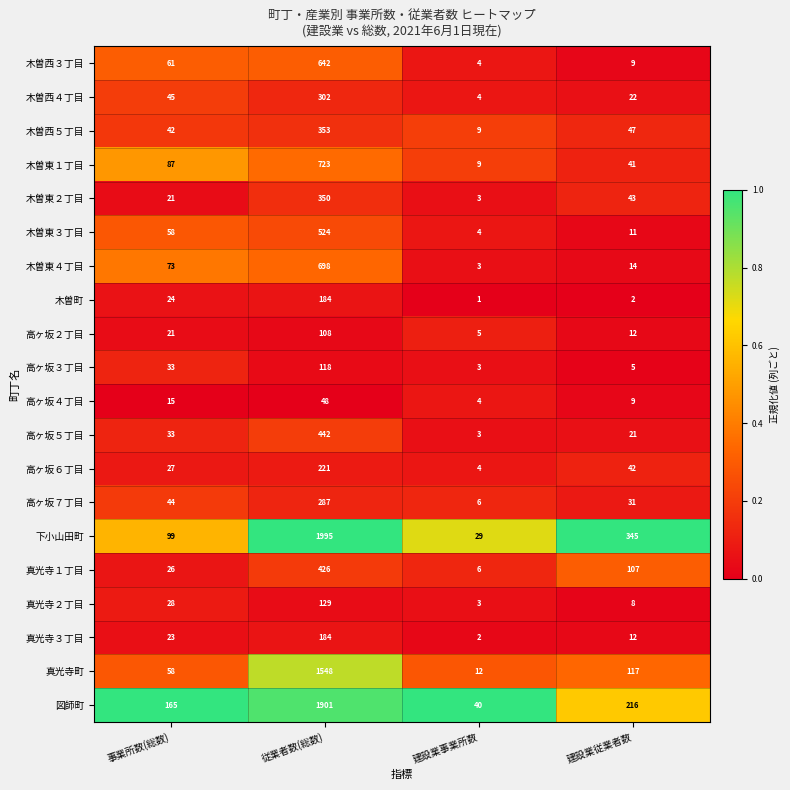

Which series has the largest total across all categories?

下小山田町